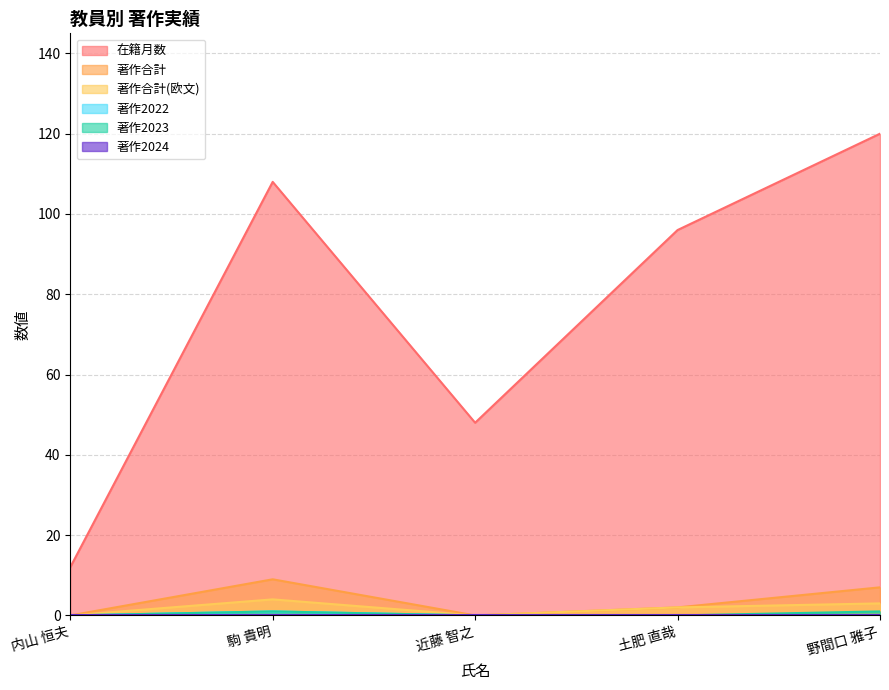

What position from the right is 土肥 直哉?

2